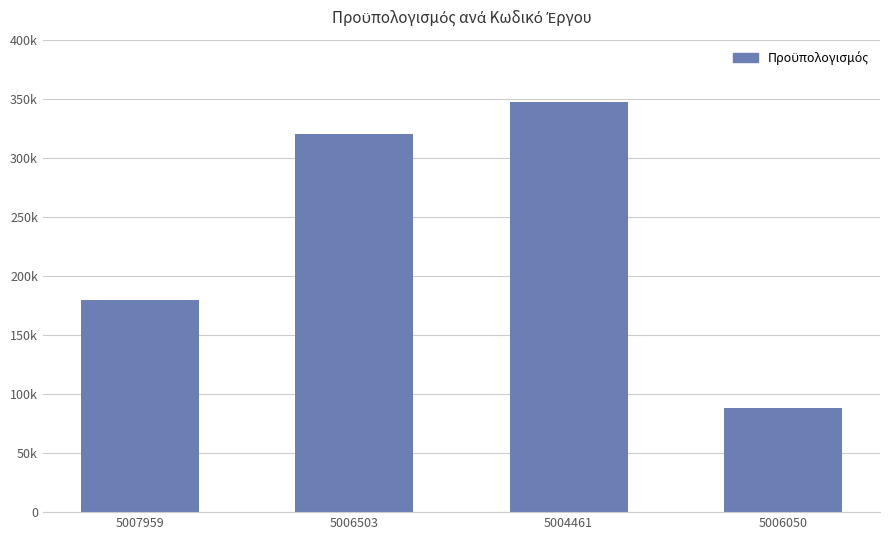

Rank the categories by value from highest to lowest.

5004461, 5006503, 5007959, 5006050